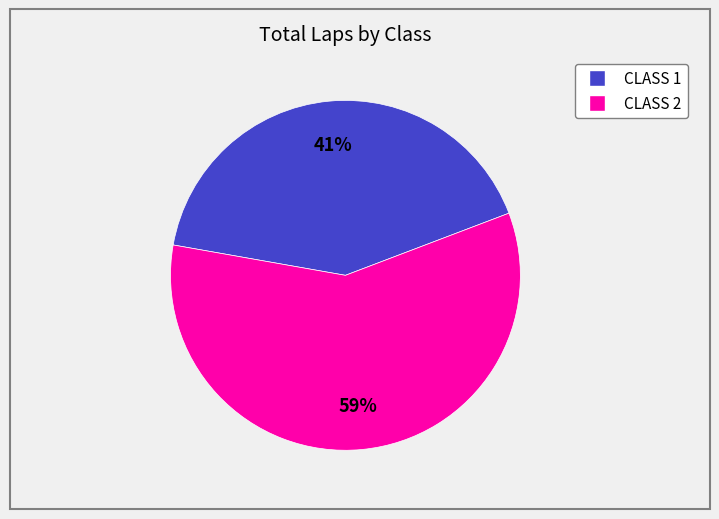

Rank the categories by value from lowest to highest.

CLASS 1, CLASS 2